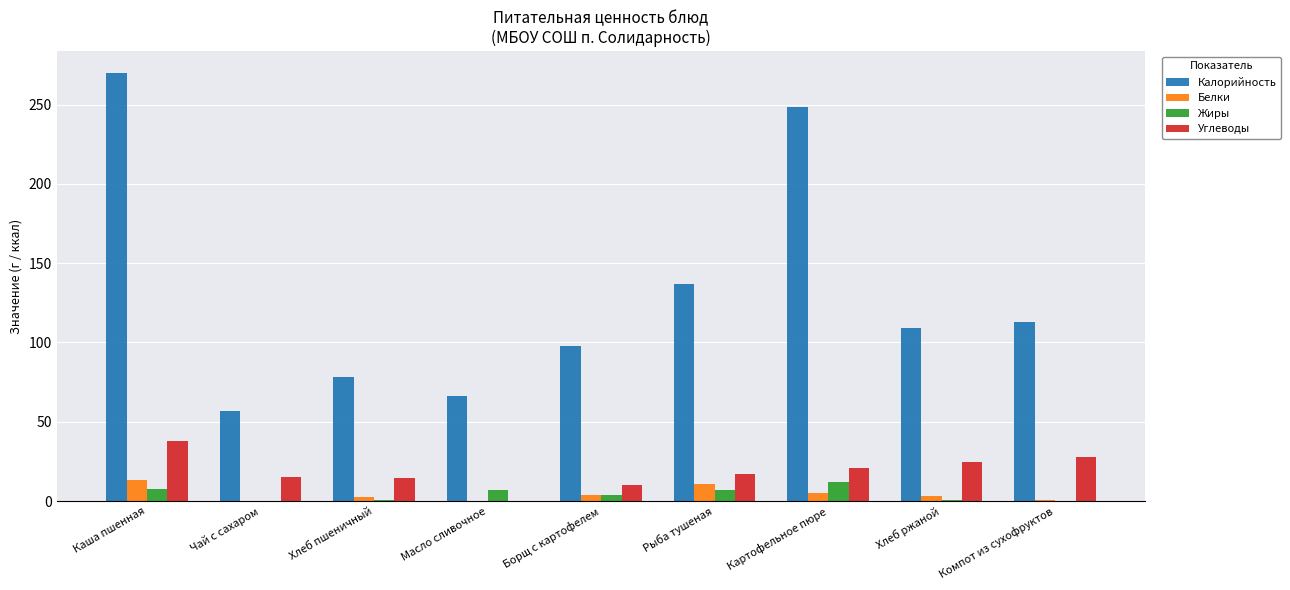

The value of Калорийность at Картофельное пюре is 377.3. True or false?

False